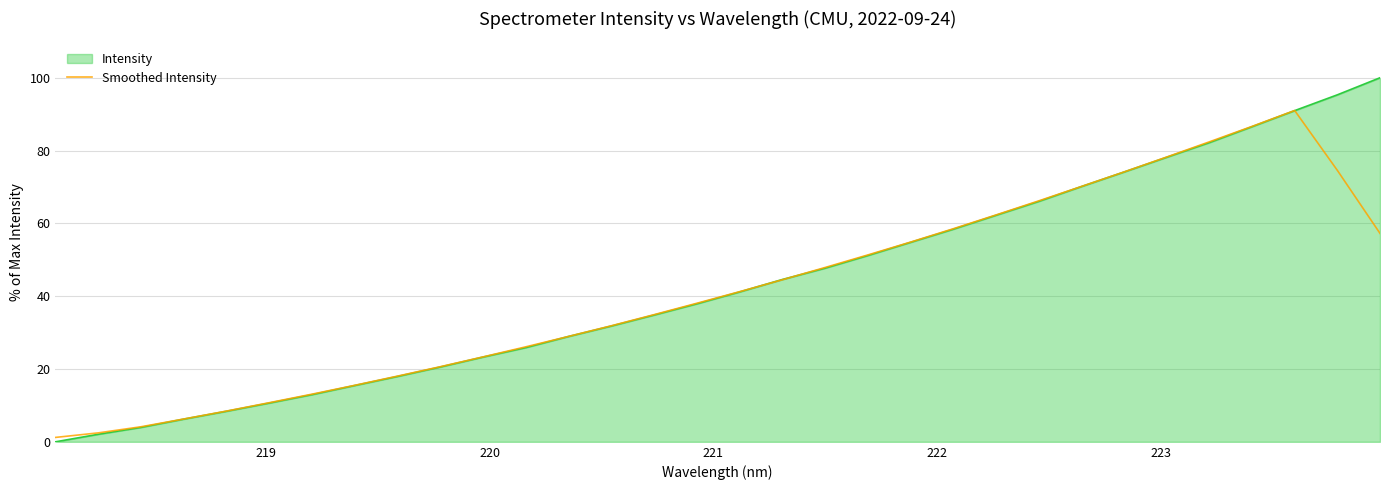

Which series has the widest spread of values?

Intensity